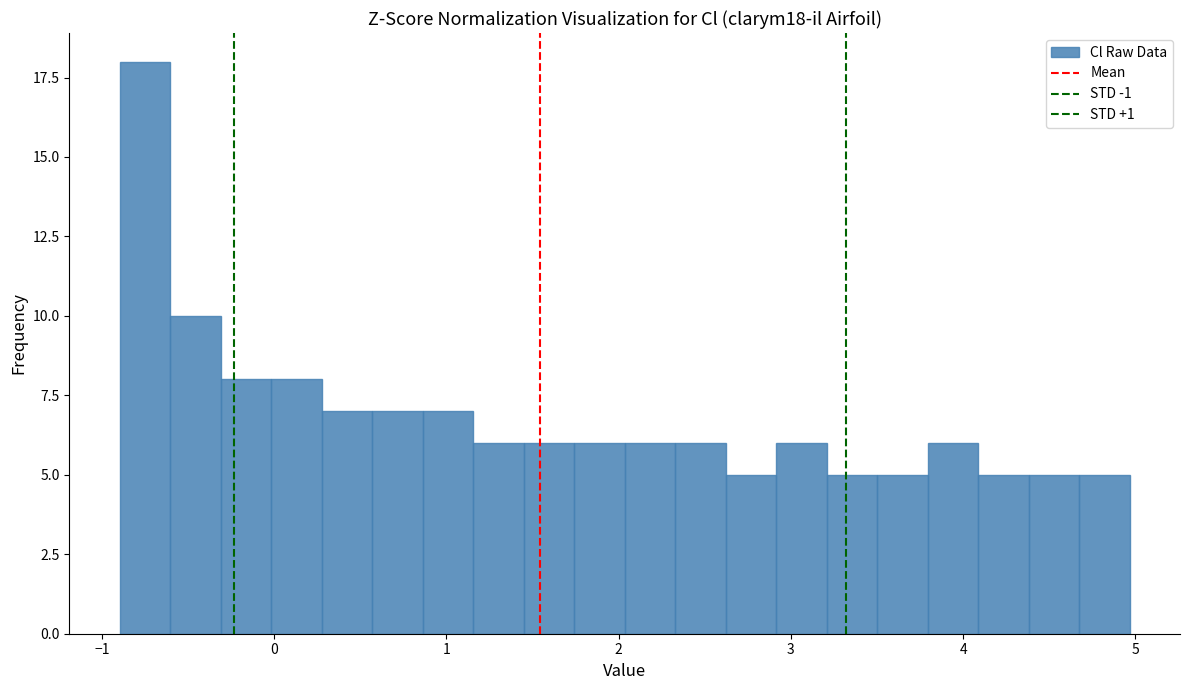

Around what value on the x-axis is the tallest bar? Give the approximate position of its centre, as read against the axis.

-0.7